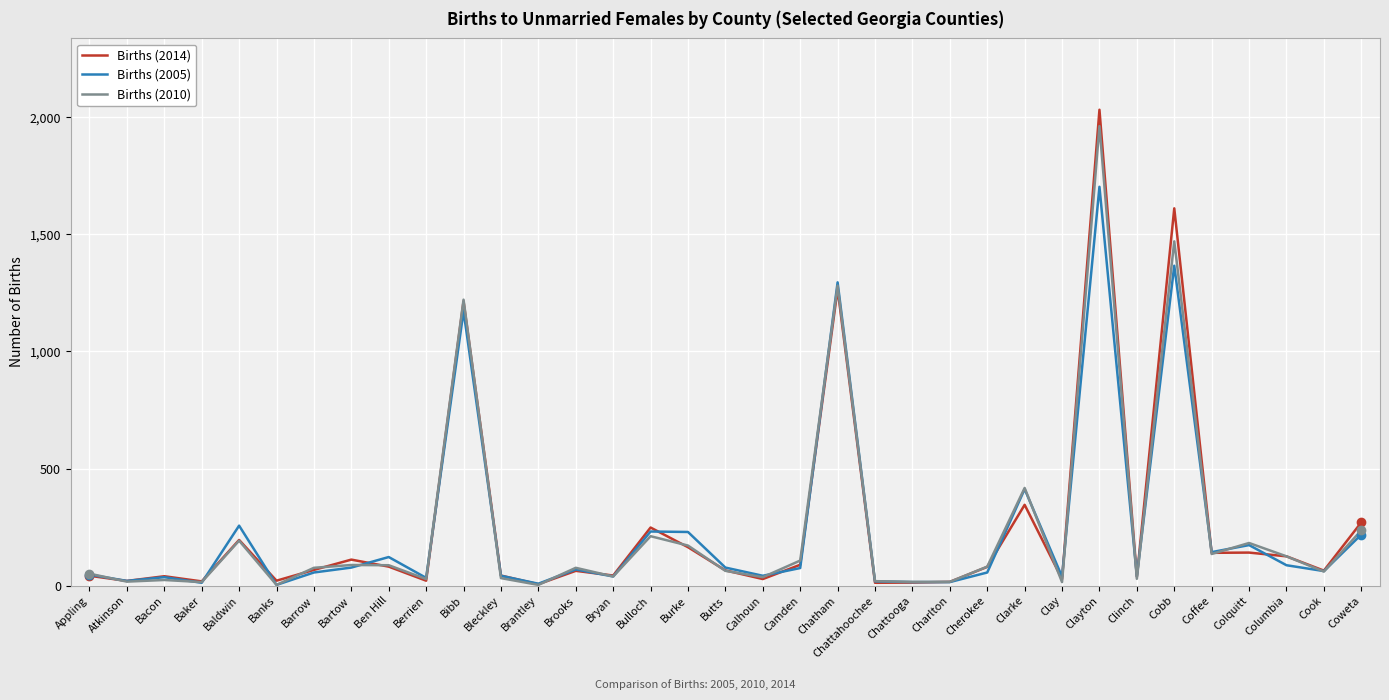

Does the chart have visible grid lines?

Yes